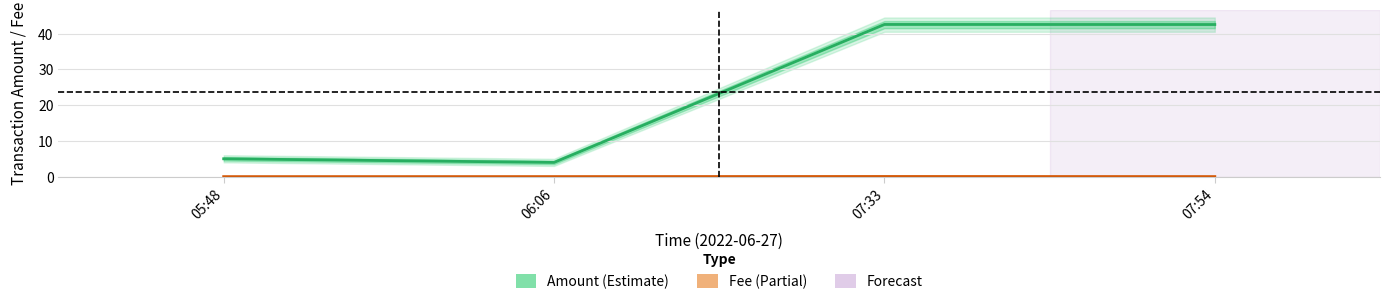

Reading left to right, transcribe all the data shown in this chart.

Amount (MINA): 05:48=5.0	06:06=4.0	07:33=42.5	07:54=42.5
Fee (MINA): 05:48=0.0	06:06=0.0	07:33=0.1	07:54=0.0